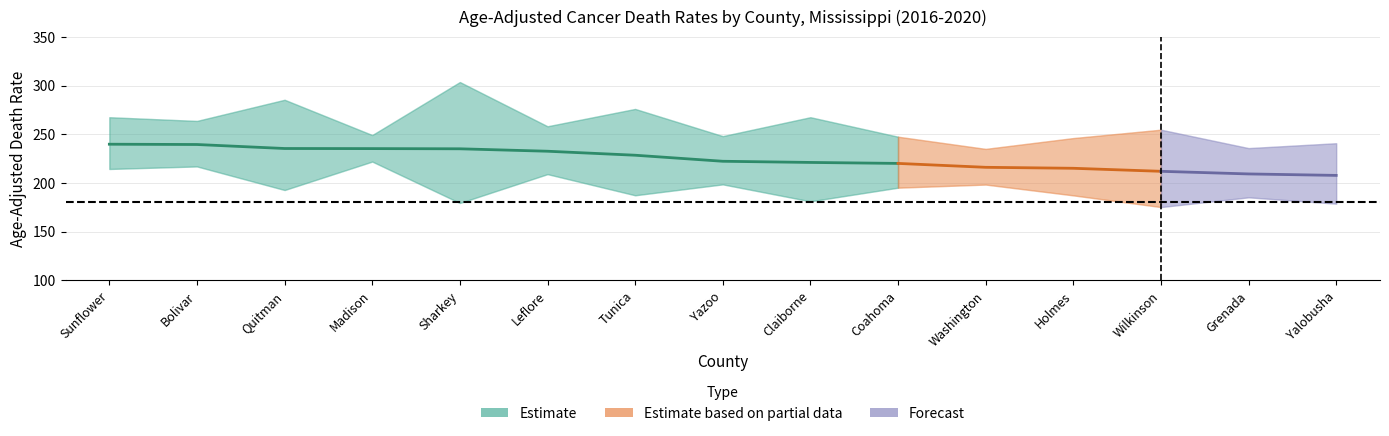

What is the difference between the maximum and minimum values in the Lower CI series?

46.7